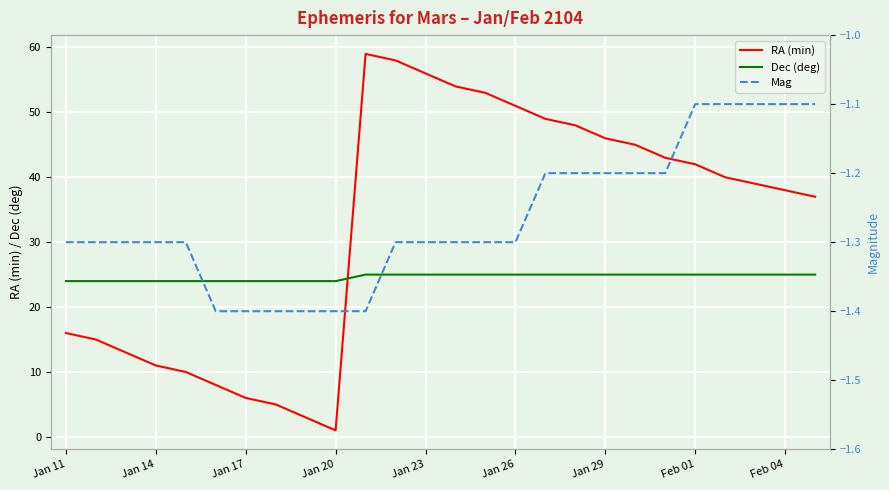

In RA (min), how many points are lower than both neighbors (excluding endpoints)?

1